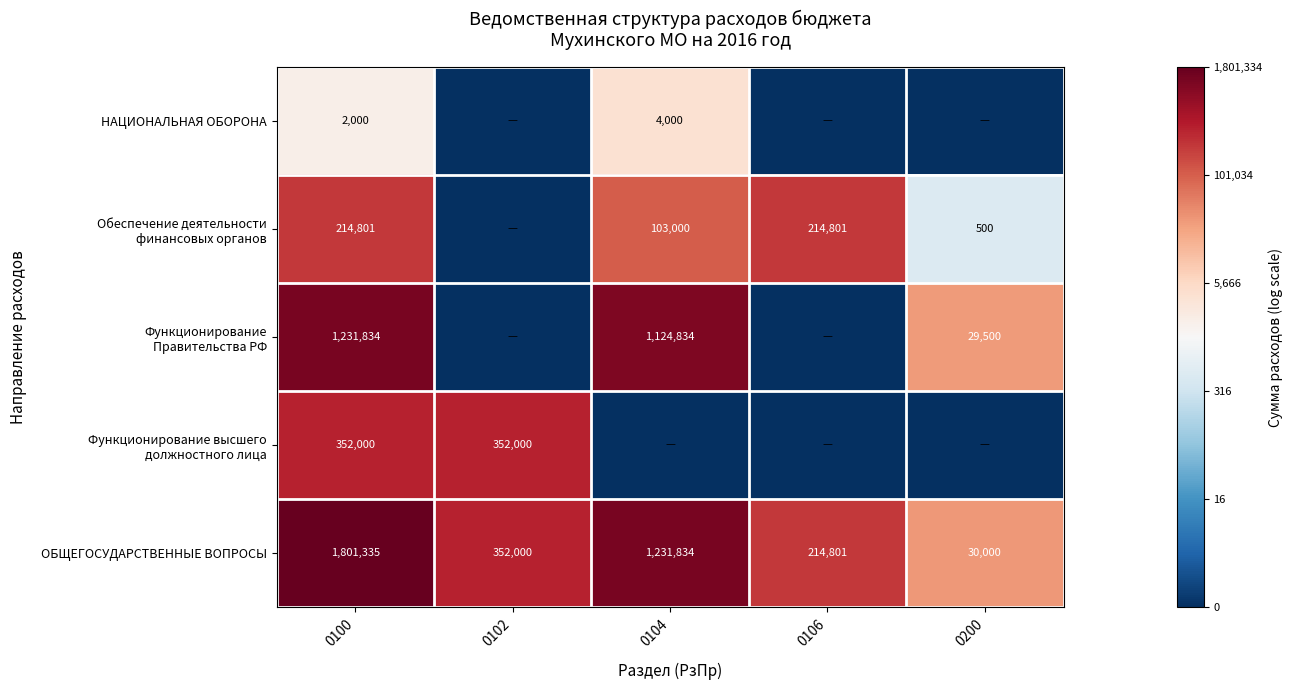

What is the average value of the ОБЩЕГОСУДАРСТВЕННЫЕ ВОПРОСЫ series?

725994